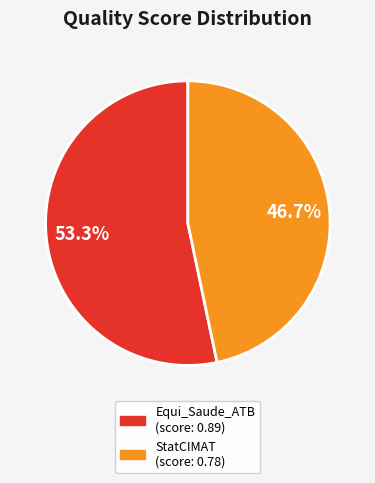

Rank the categories by value from lowest to highest.

StatCIMAT (score: 0.78), Equi_Saude_ATB (score: 0.89)